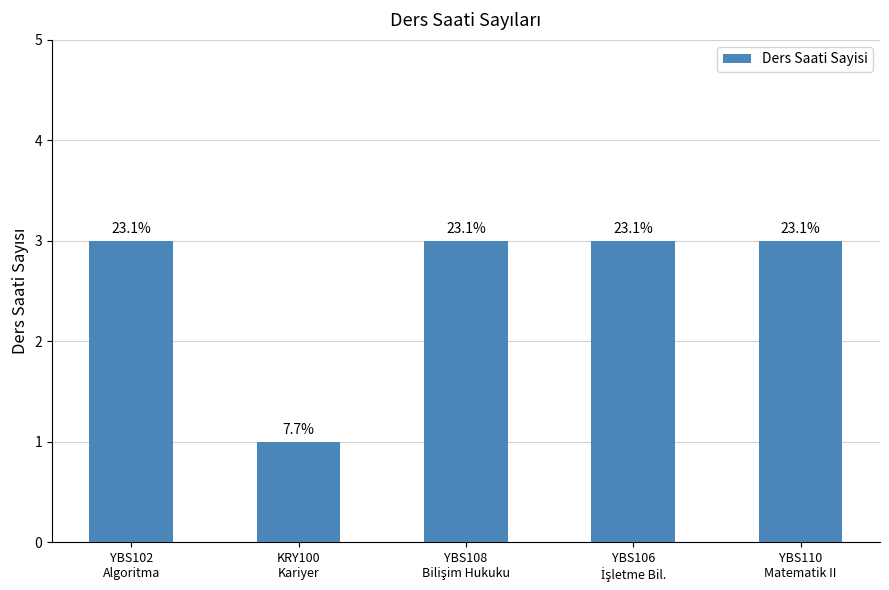

How many bars are there in total?

5